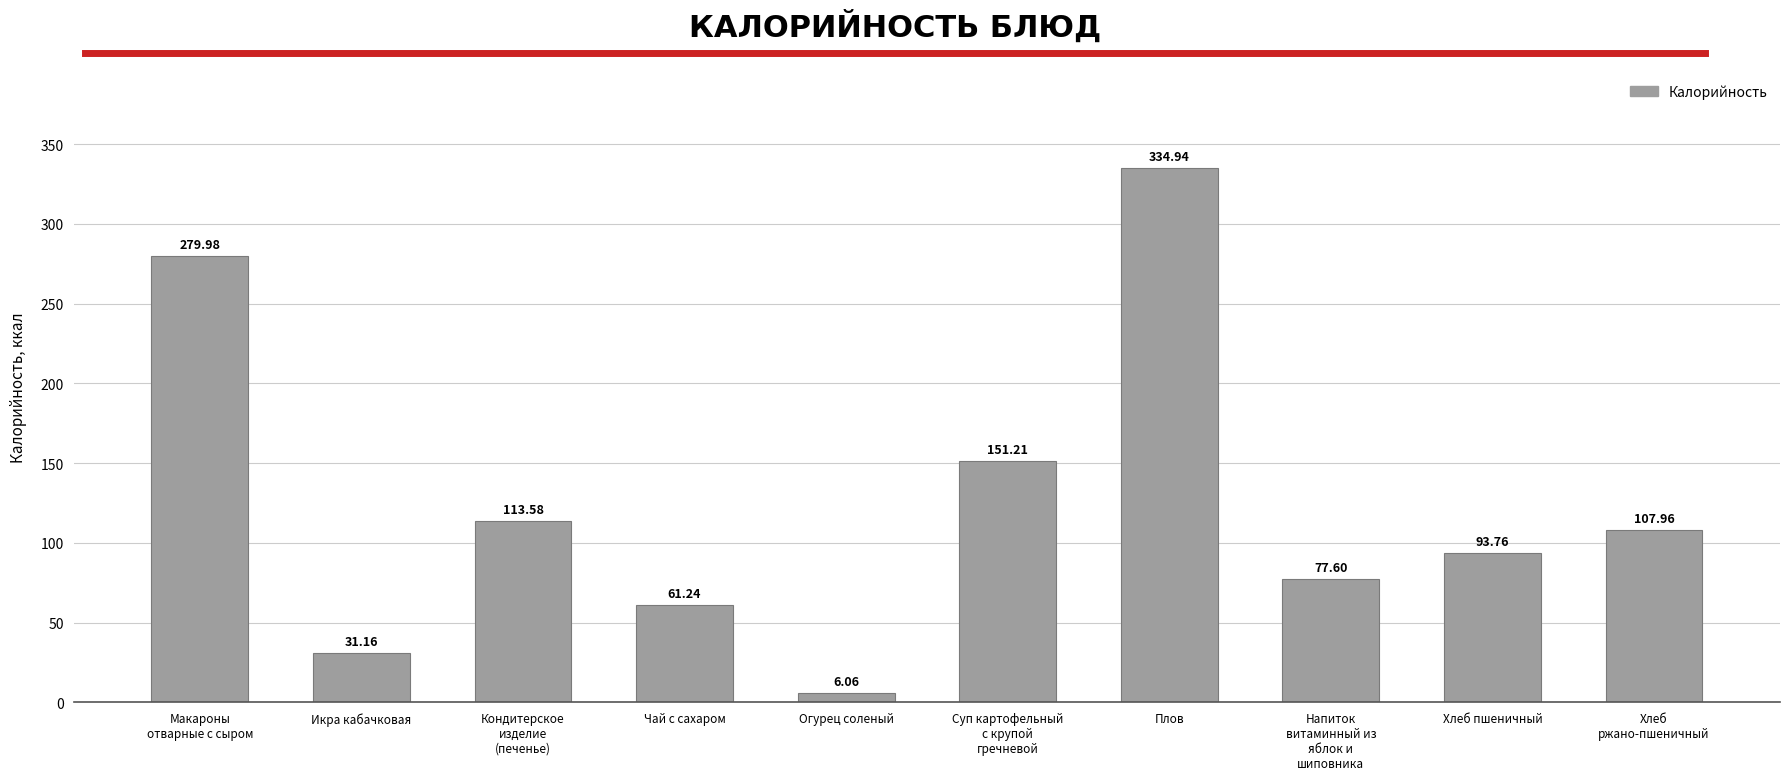

List the labels in order of value, smallest first.

Огурец соленый, Икра кабачковая, Чай с сахаром, Напиток
витаминный из
яблок и
шиповника, Хлеб пшеничный, Хлеб
ржано-пшеничный, Кондитерское
изделие
(печенье), Суп картофельный
с крупой
гречневой, Макароны
отварные с сыром, Плов